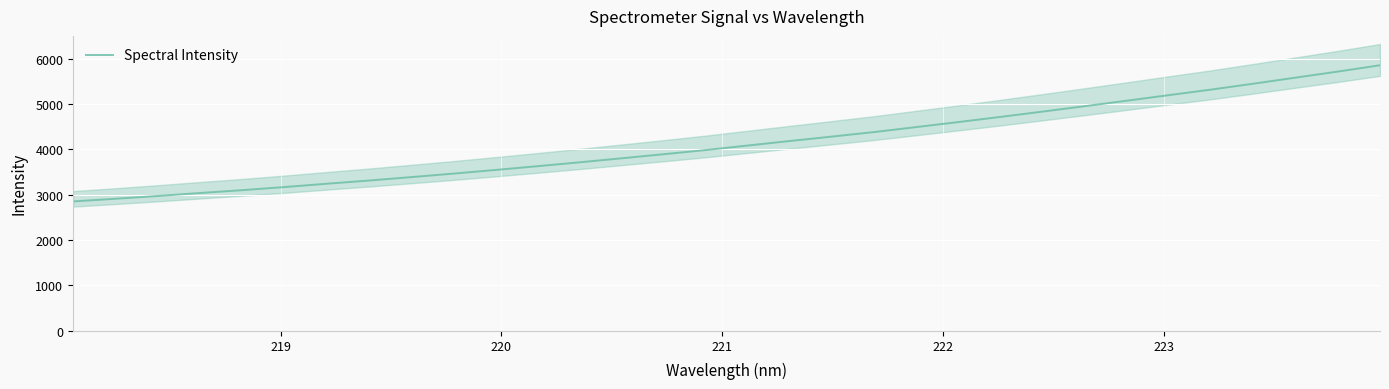

The chart shows a value of 7557.2 at 21. True or false?

False